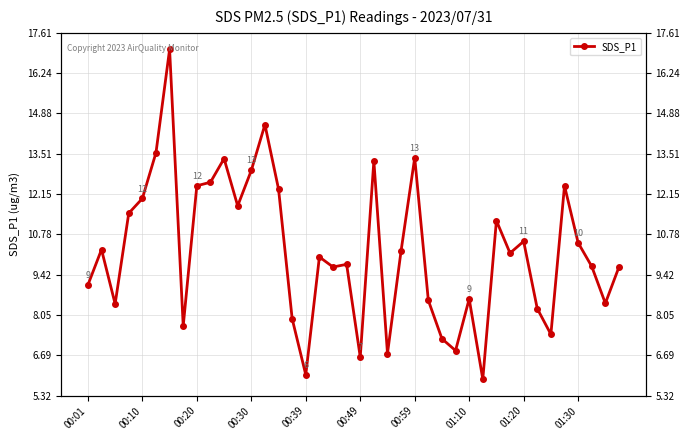

What is the greatest value displayed?

17.1